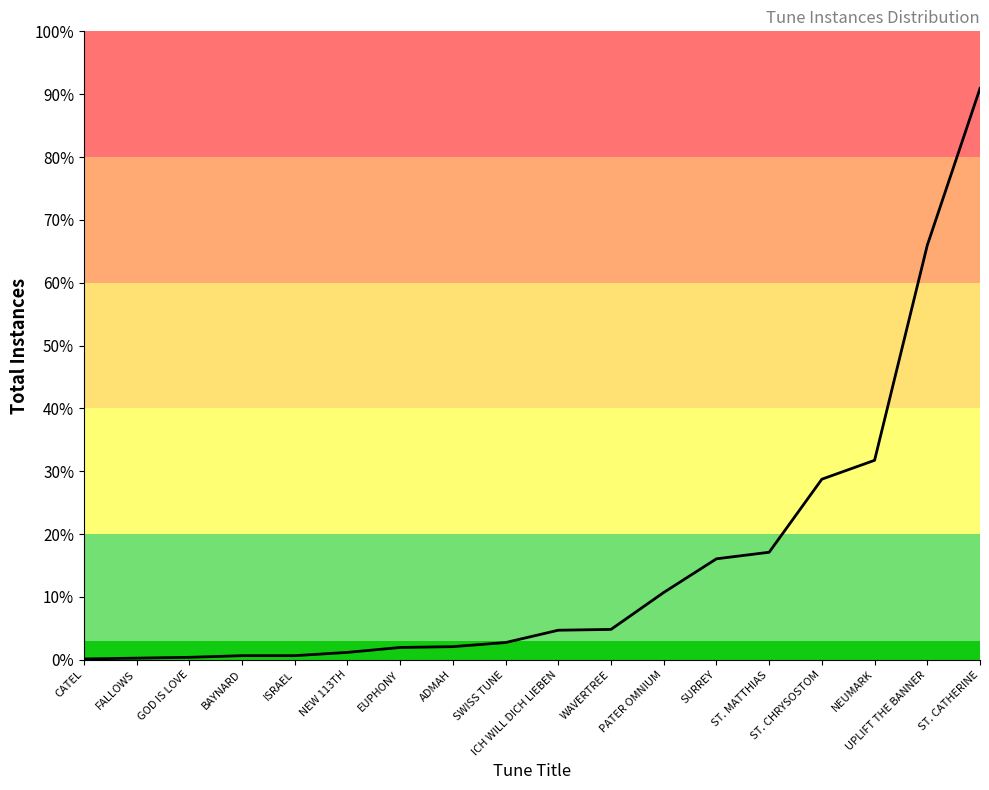

Rank the categories by value from lowest to highest.

CATEL, FALLOWS, GOD IS LOVE, BAYNARD, ISRAEL, NEW 113TH, EUPHONY, ADMAH, SWISS TUNE, ICH WILL DICH LIEBEN, WAVERTREE, PATER OMNIUM, SURREY, ST. MATTHIAS, ST. CHRYSOSTOM, NEUMARK, UPLIFT THE BANNER, ST. CATHERINE